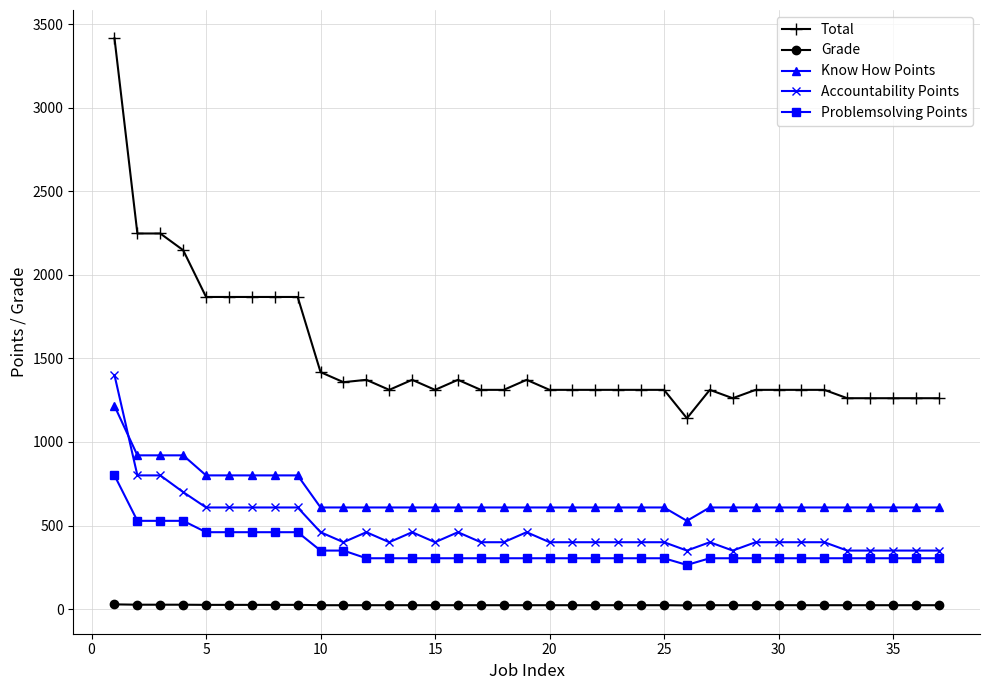

Which series has the widest spread of values?

Total